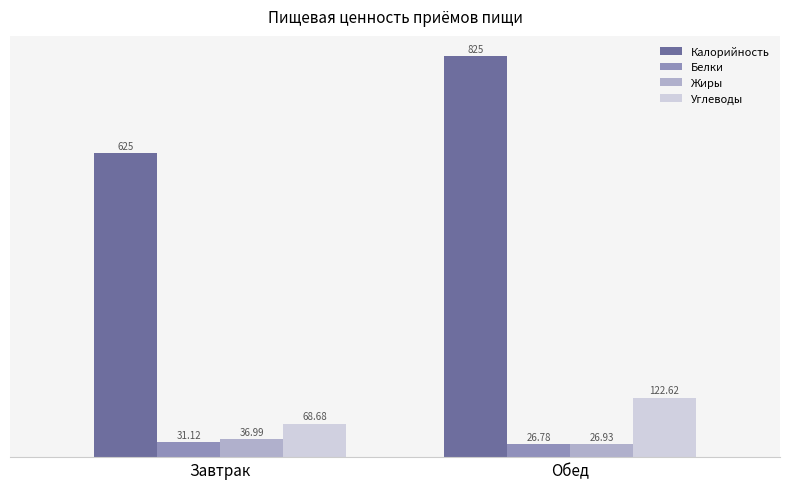

Rank the categories by Жиры value from highest to lowest.

Завтрак, Обед